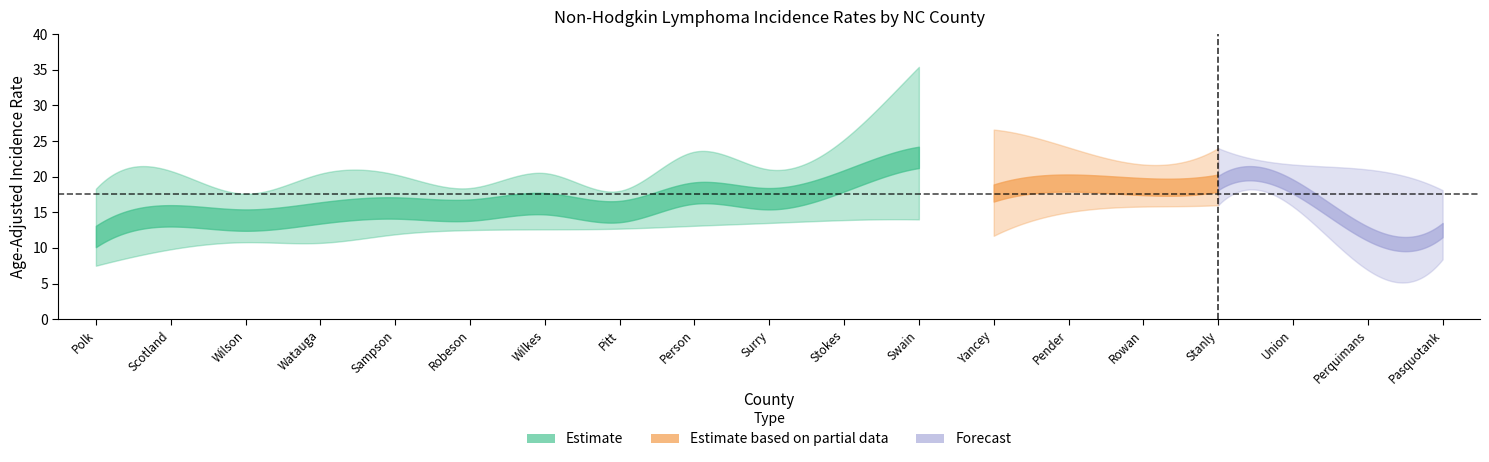

What is the label of the 16th point from the right?

Watauga